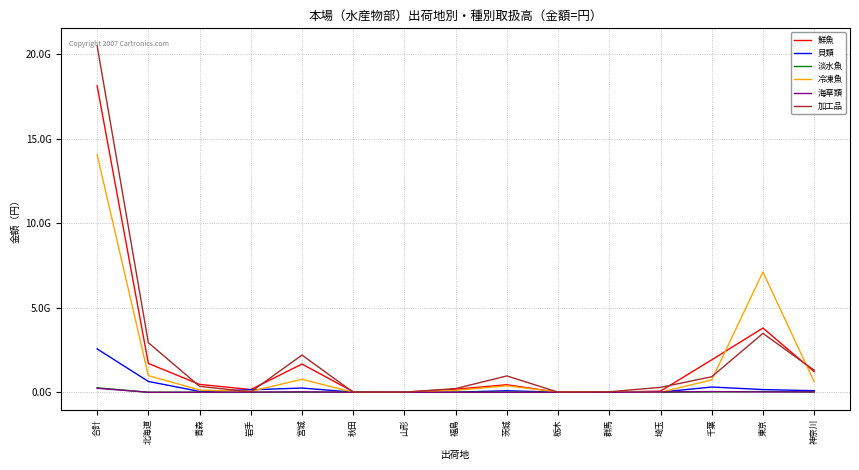

What are all the series names shown in the legend?

鮮魚, 貝類, 淡水魚, 冷凍魚, 海草類, 加工品